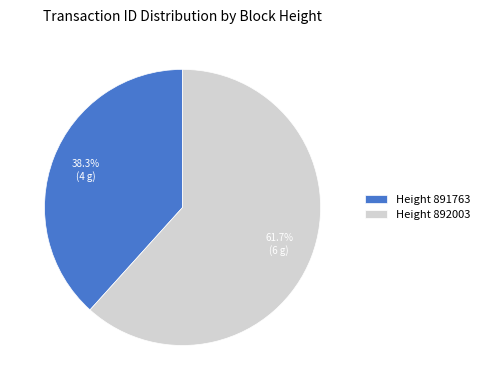

Count the number of slices in the pie.

2